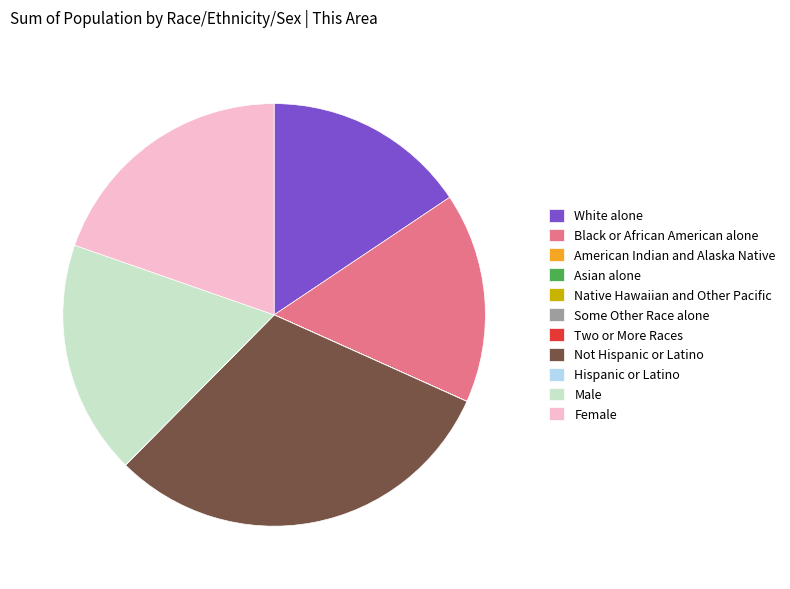

Which has a higher value, White alone or Male?

Male